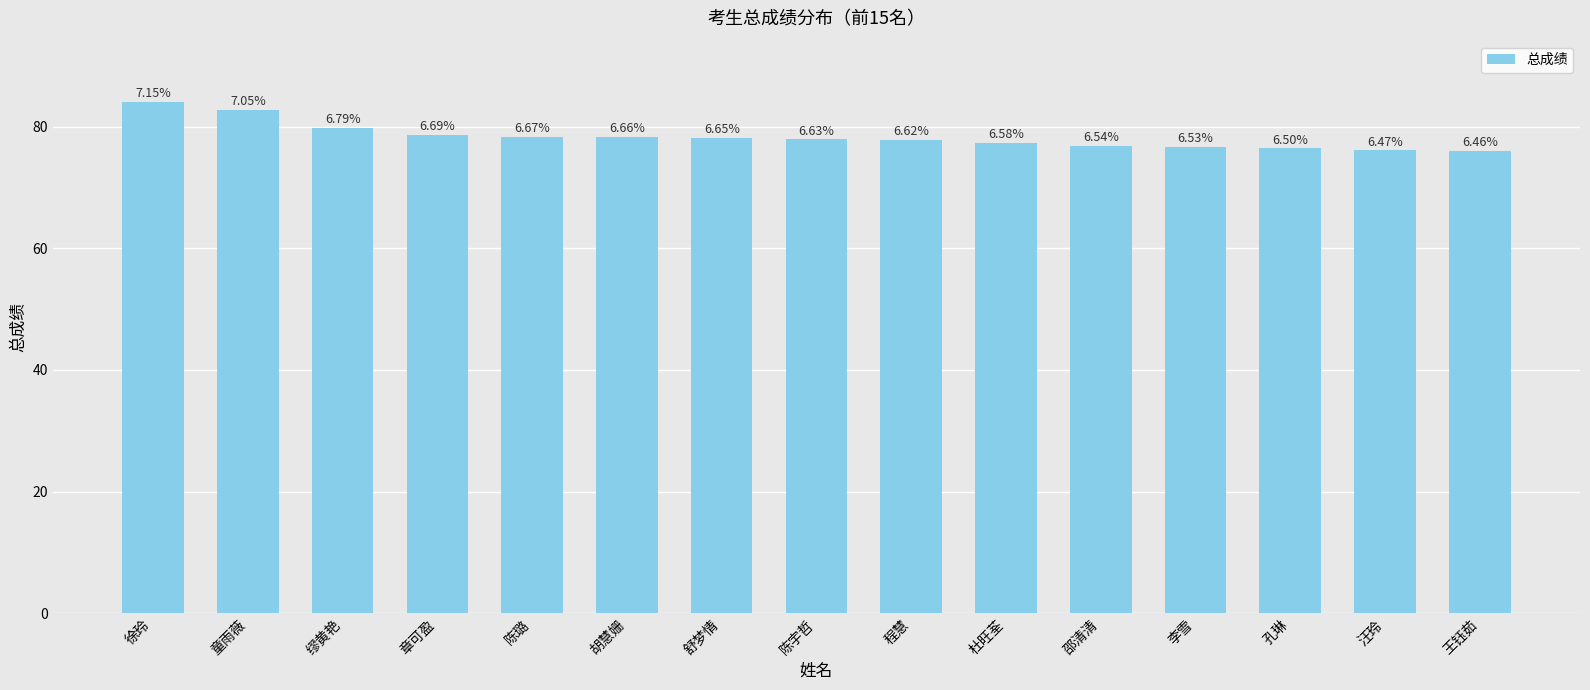

Which category has the highest value across all series?

徐玲